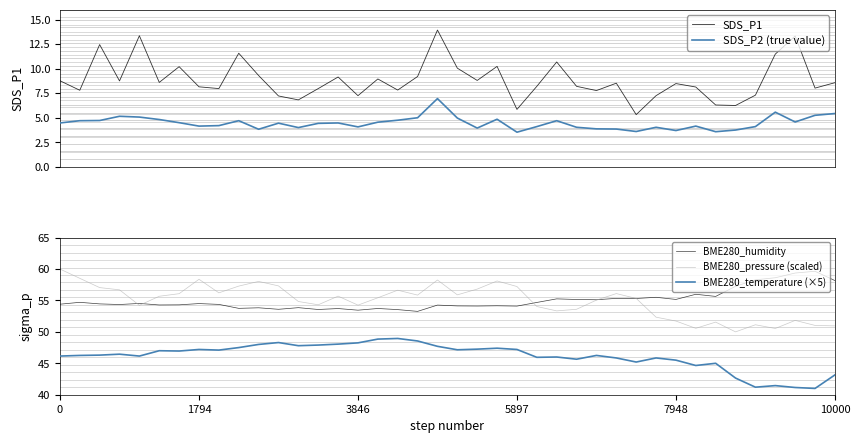

How many interior local peaks does the BME280_pressure (scaled) series have?

10